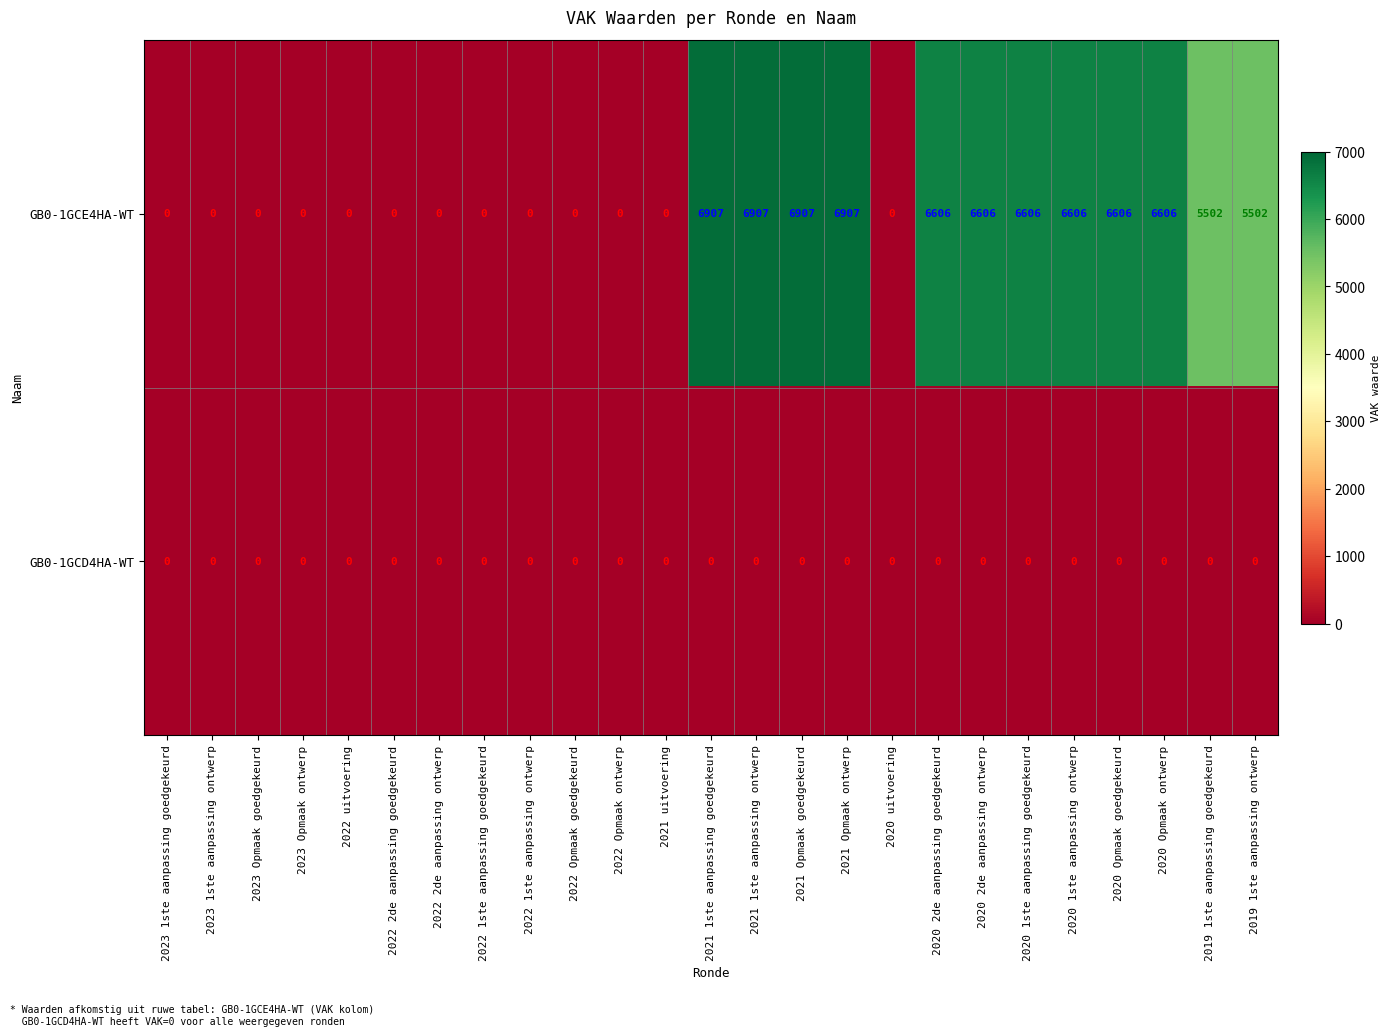

How many categories are shown in the chart?

25